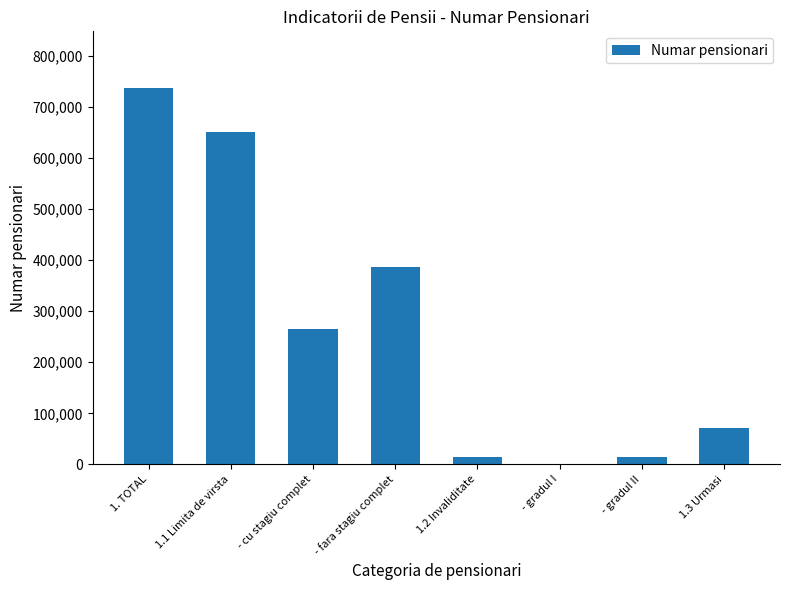

Between - fara stagiu complet and 1.3 Urmasi, which is larger?

- fara stagiu complet